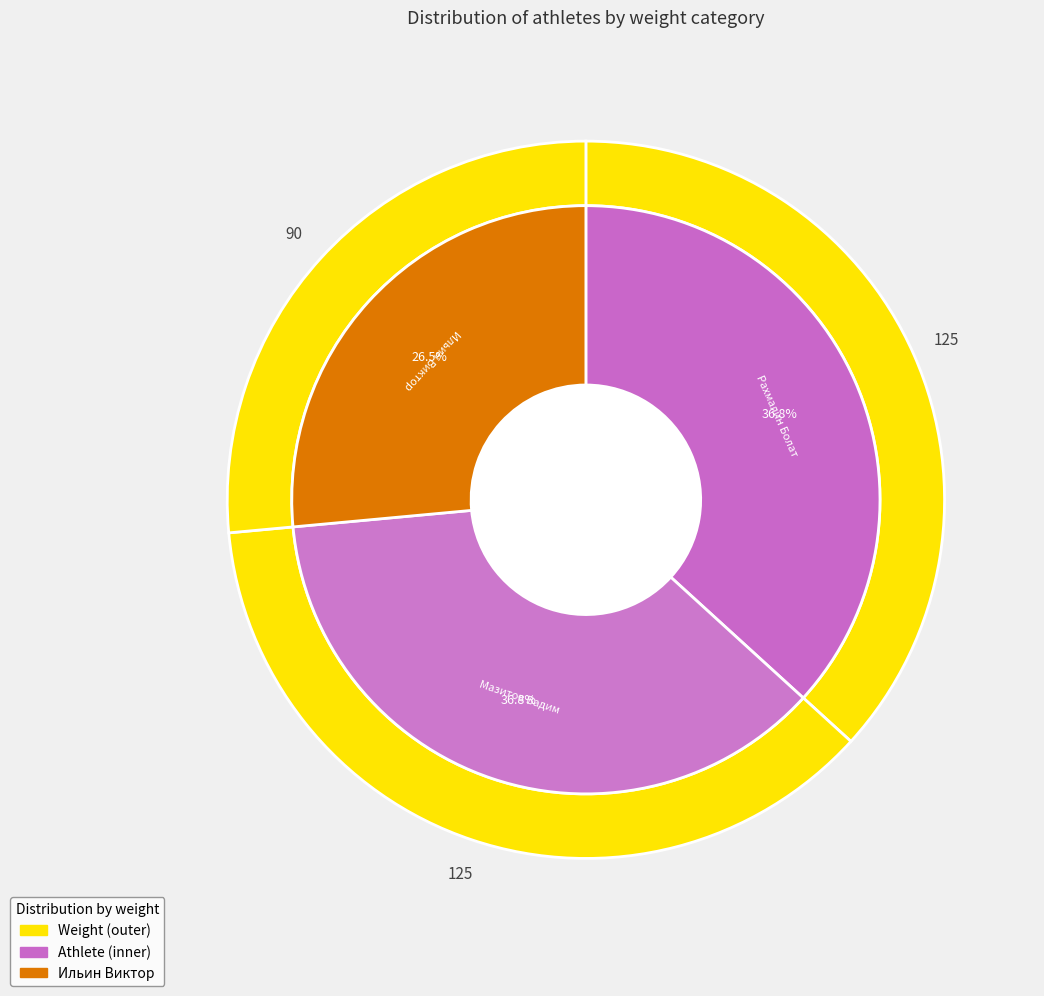

Which category has the smallest portion of the pie?

Ильин Виктор (90)